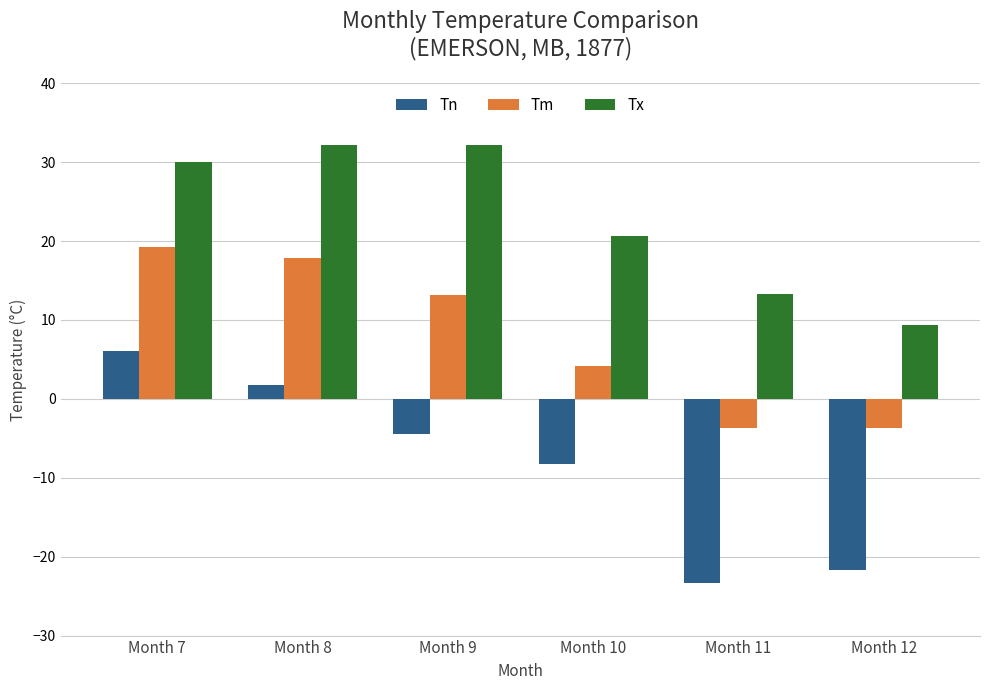

Rank the series by their average value, from highest to lowest.

Tx, Tm, Tn